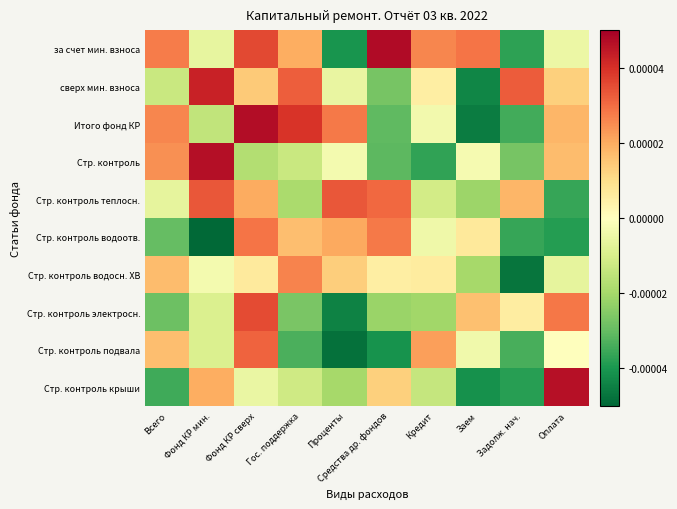

Count the number of categories in the chart.

10